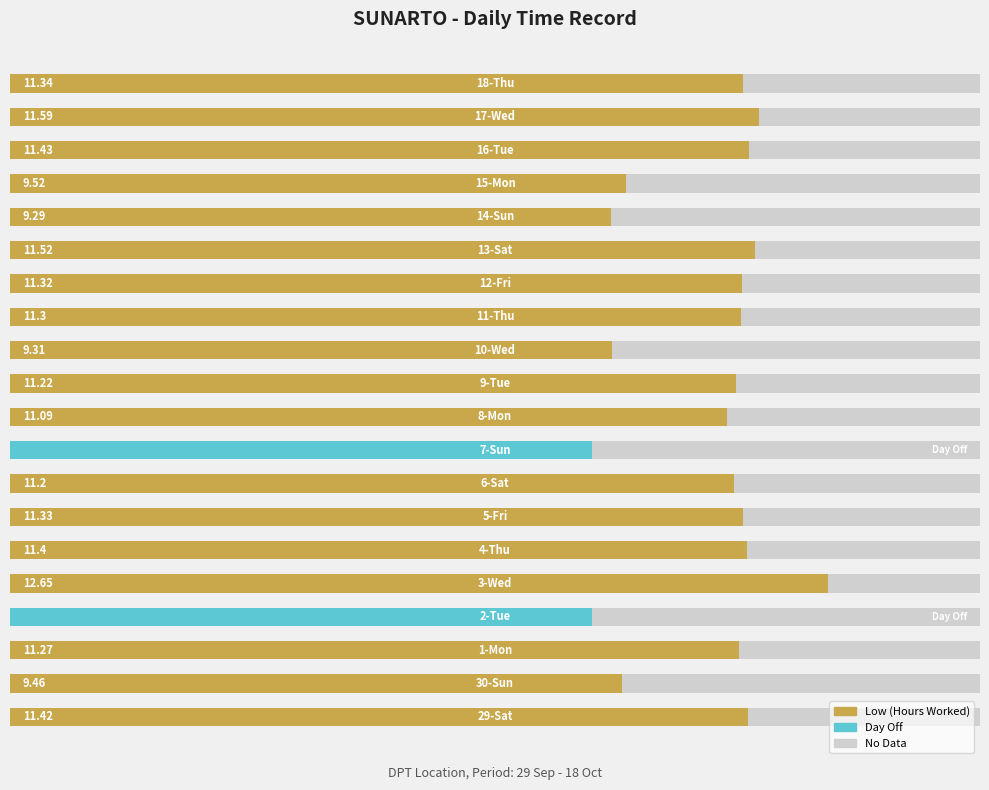

How many values in the Low (Hours) series exceed 11?

14